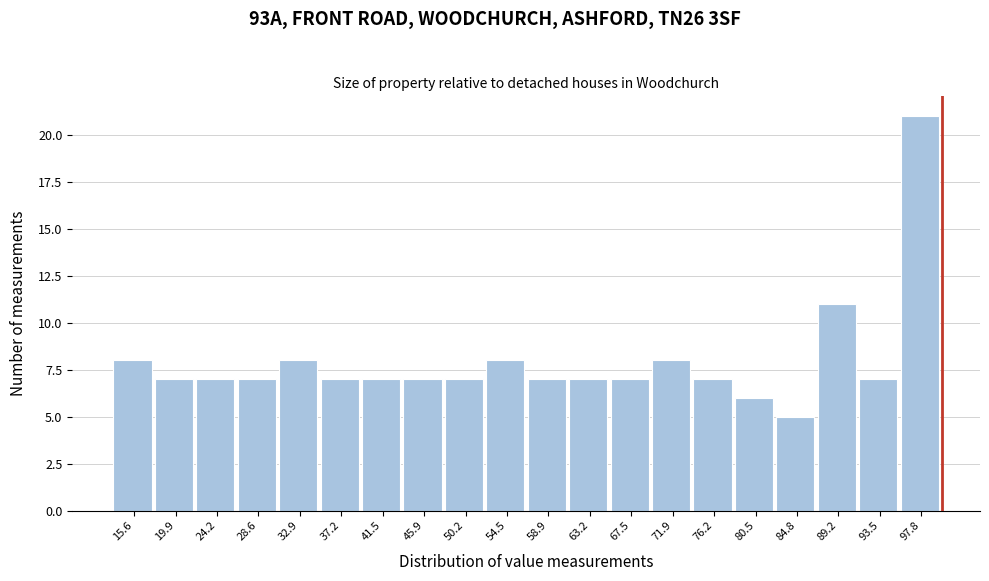

How tall is the bar that spans 82.5 to 87.0 on the x-axis? Neither the bar edges nor the heights are printed on the chart, so give them approximately, as read against the axes.

5